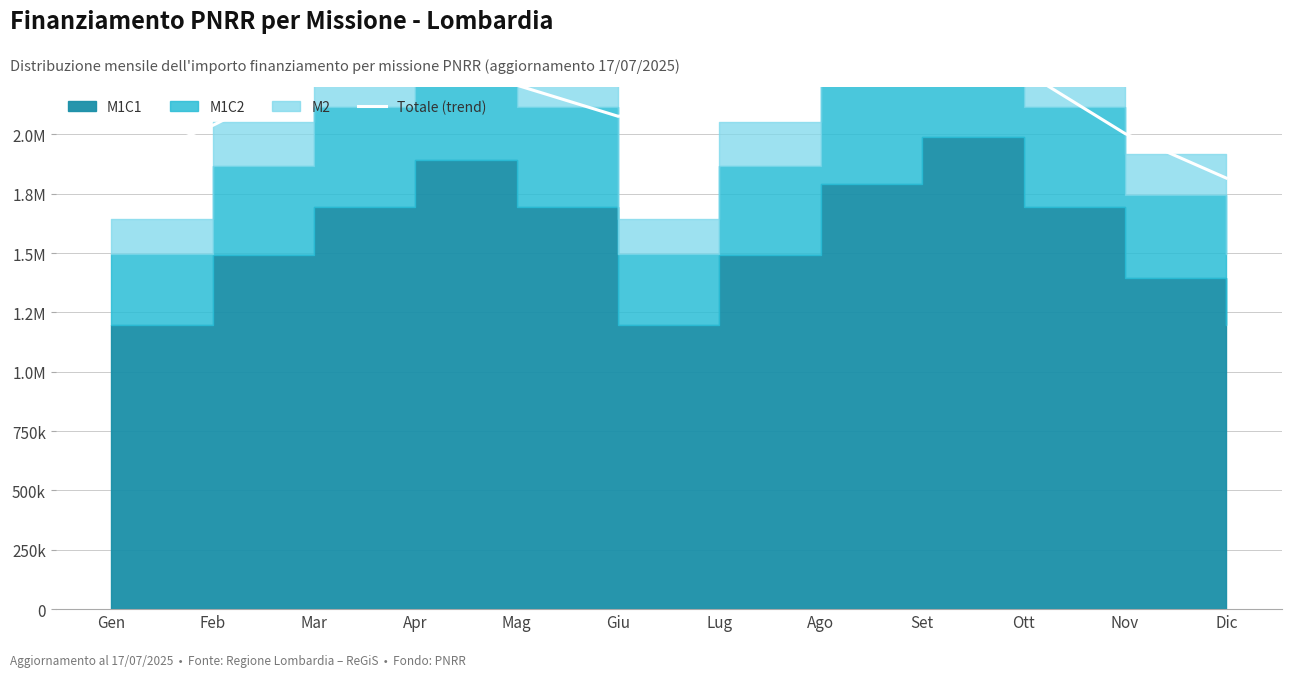

What is the difference between the maximum and minimum values?

602660.6